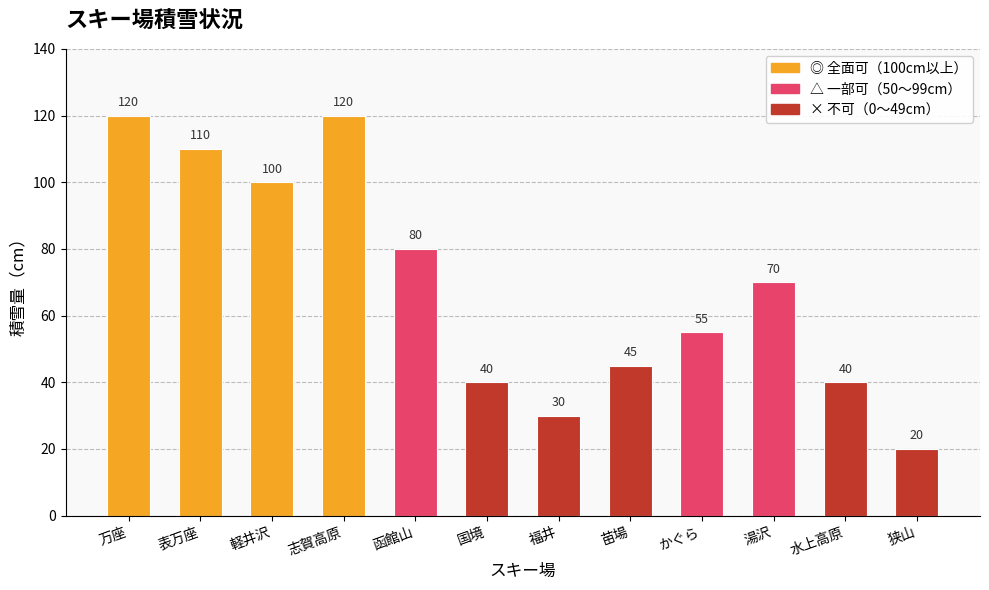

How many data points are less than 70?

6